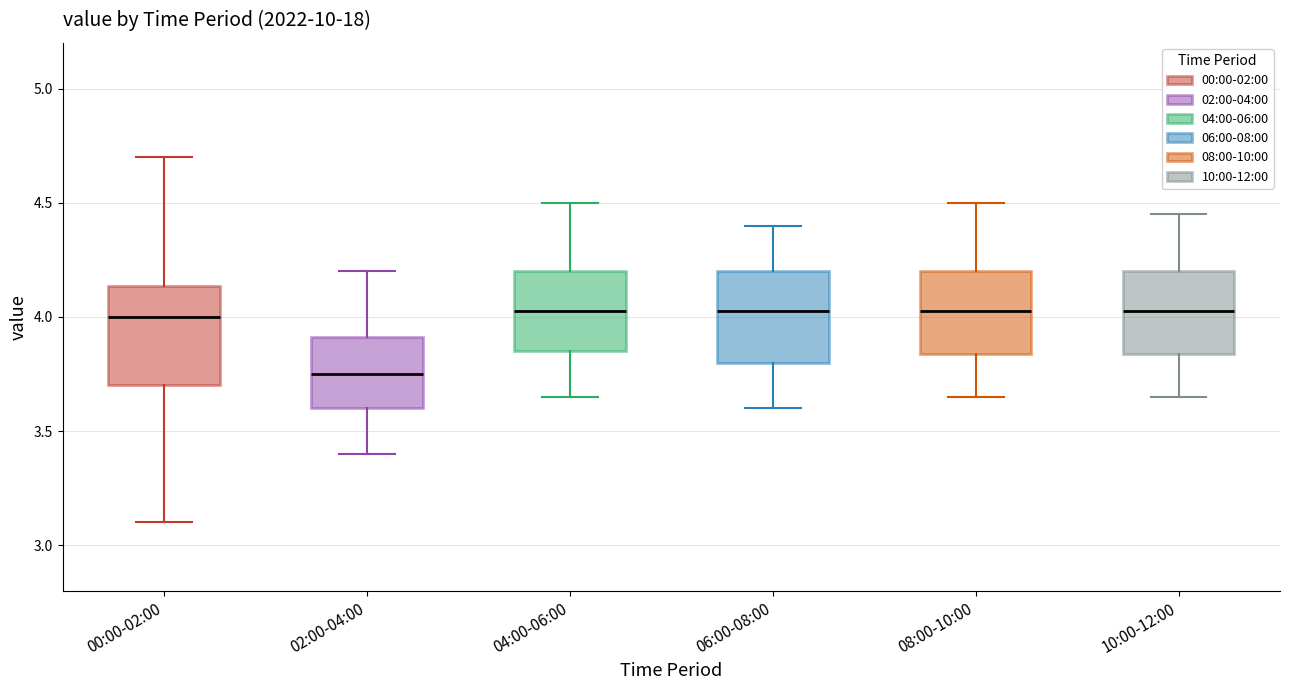

Reading left to right, transcribe this box plot: for each box, give where its median line is, the range the box spans, and where its two whiskers end, as read against the y-axis. The values are not printed on the chart, so give them approximately, as read against the axis.

00:00-02:00: median 4.00, box 3.70 to 4.15, whiskers 3.10 to 4.70
02:00-04:00: median 3.75, box 3.60 to 3.90, whiskers 3.40 to 4.20
04:00-06:00: median 4.05, box 3.85 to 4.20, whiskers 3.65 to 4.50
06:00-08:00: median 4.05, box 3.80 to 4.20, whiskers 3.60 to 4.40
08:00-10:00: median 4.05, box 3.85 to 4.20, whiskers 3.65 to 4.50
10:00-12:00: median 4.05, box 3.85 to 4.20, whiskers 3.65 to 4.45